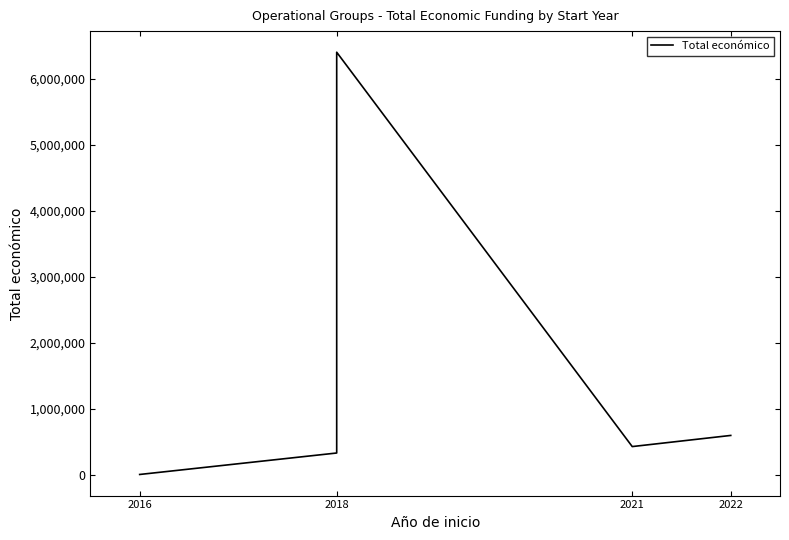

How many interior local peaks (higher than both neighbors) does the data have?

1